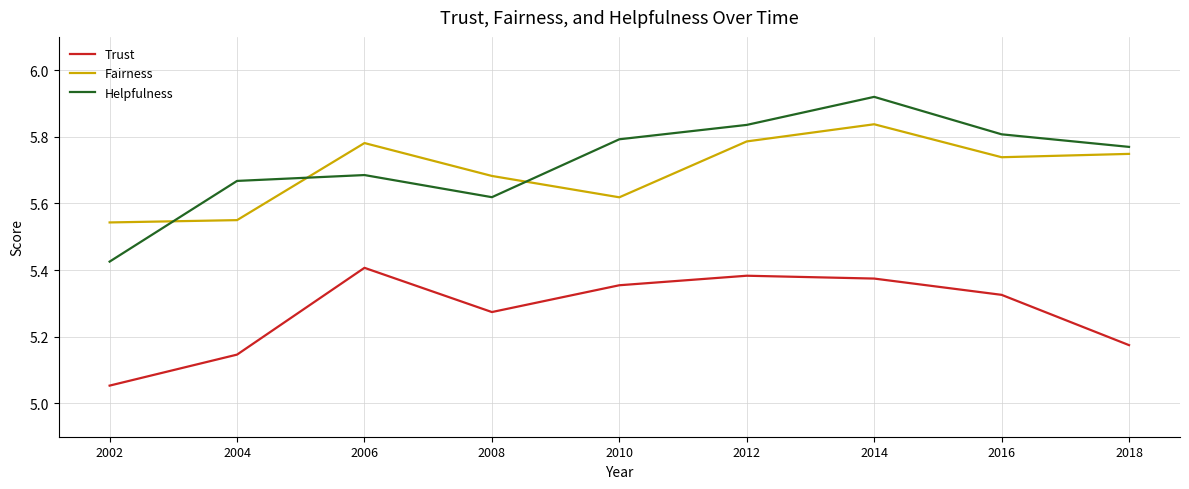

What is the difference between the highest and lowest values at 2008?

0.4